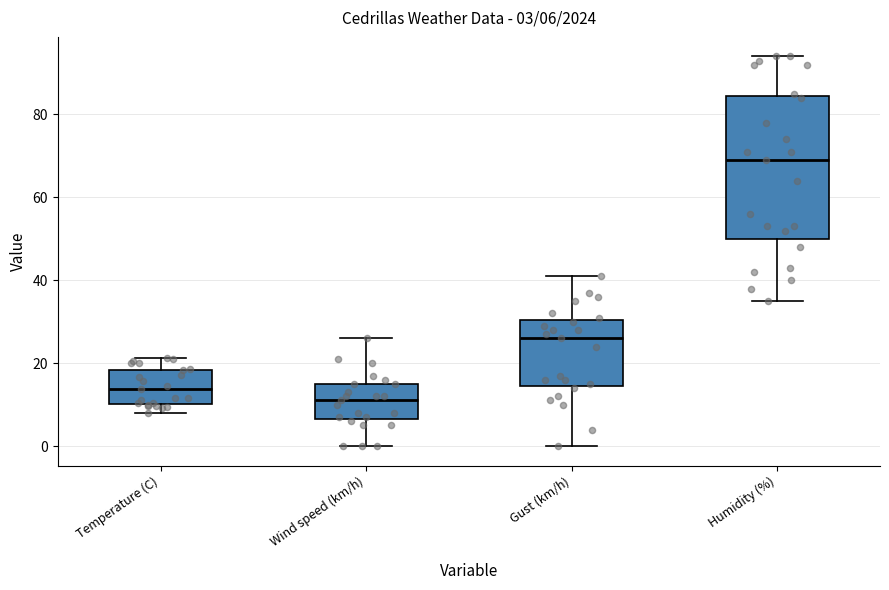

Which box is the tallest, from its lower edge to its upper edge?

Humidity (%)